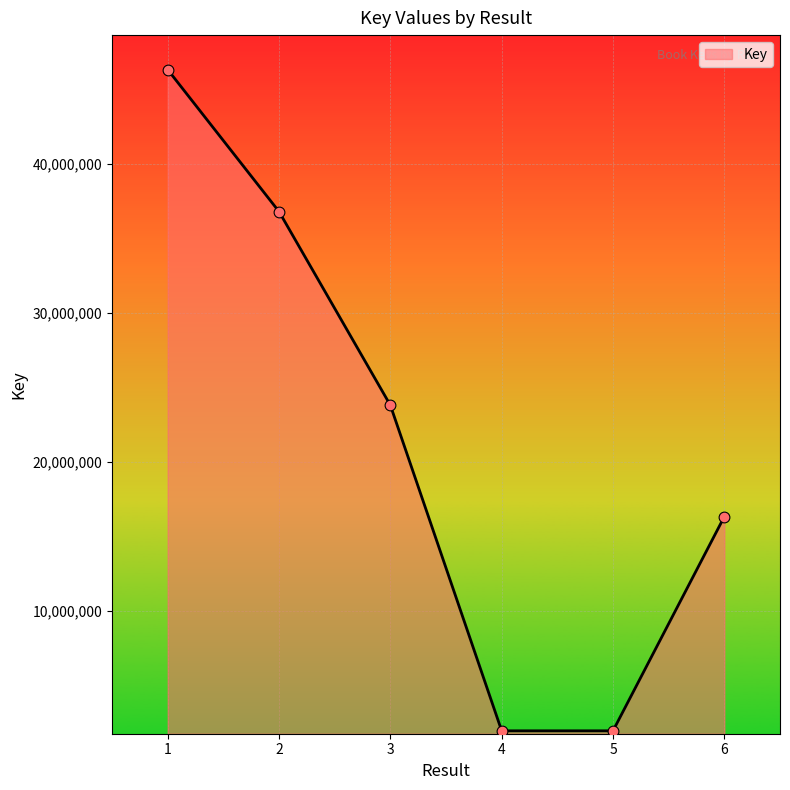

What is the ratio of the value at 5 to the value at 4?

1.0